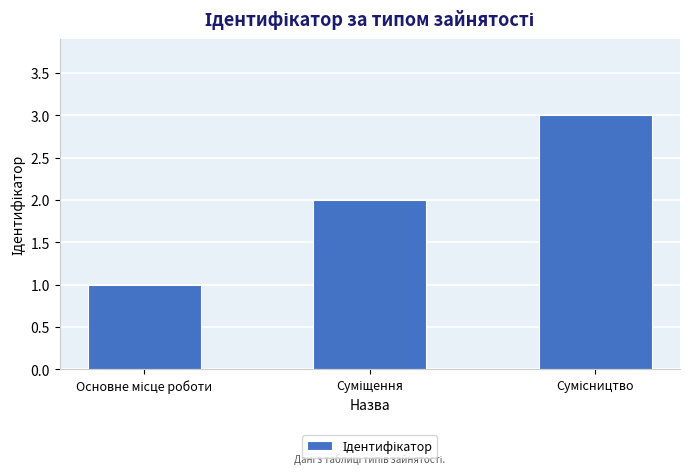

What is the sum of all values?

6